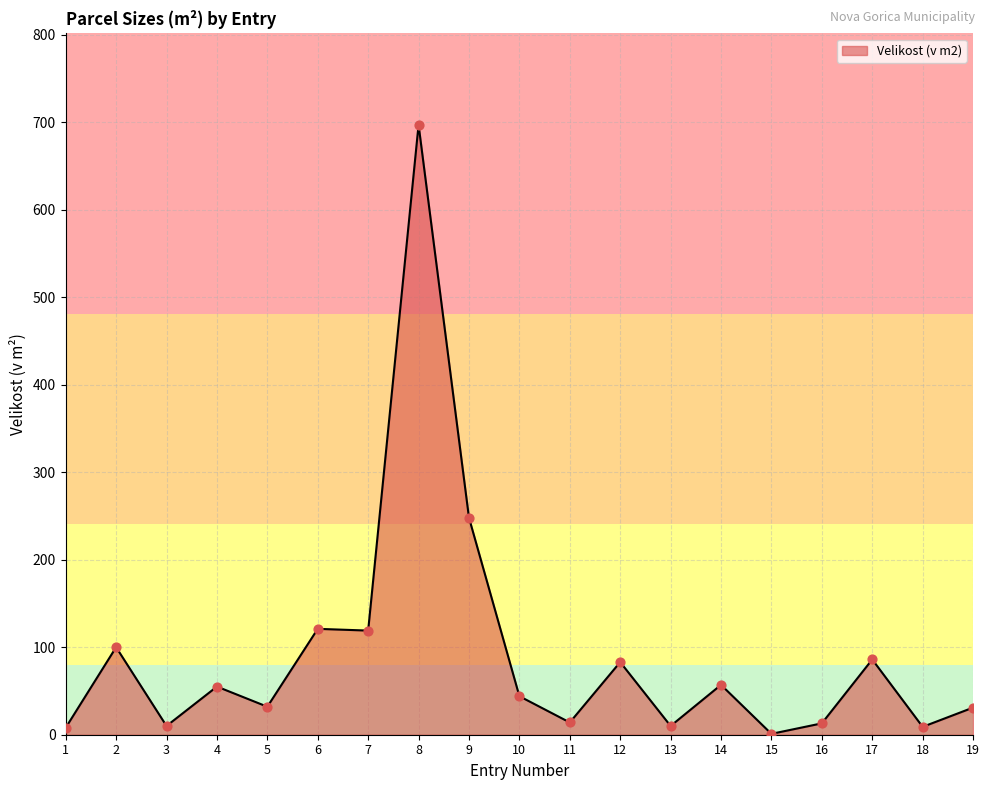

What is the ratio of the value at 16 to the value at 1?

1.6